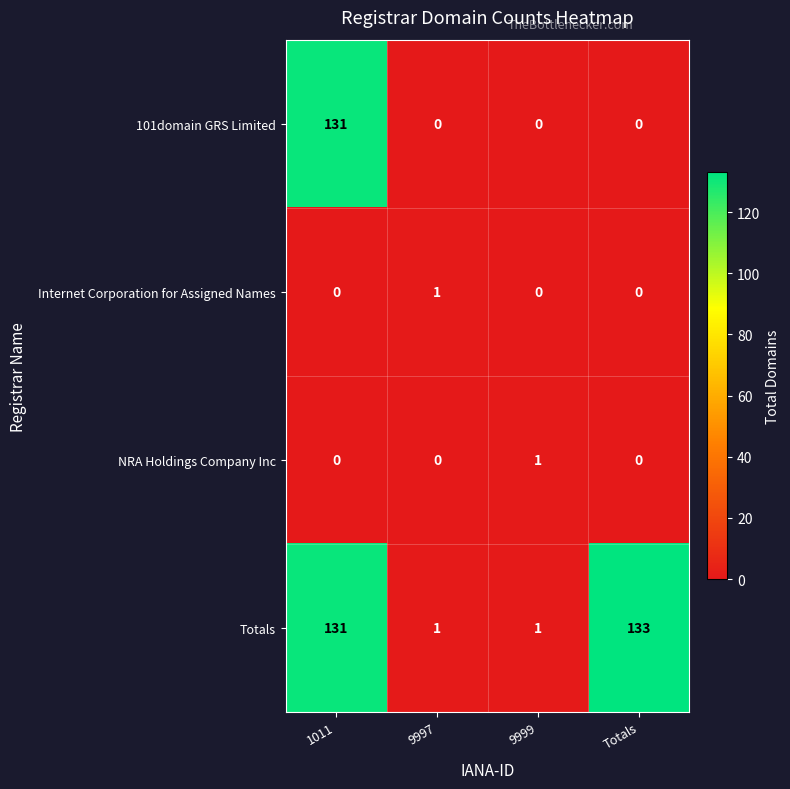

Reading left to right, transcribe all the data shown in this chart.

101domain GRS Limited: 131	0	0	0
Internet Corporation for Assigned Names: 0	1	0	0
NRA Holdings Company Inc: 0	0	1	0
Totals: 131	1	1	133